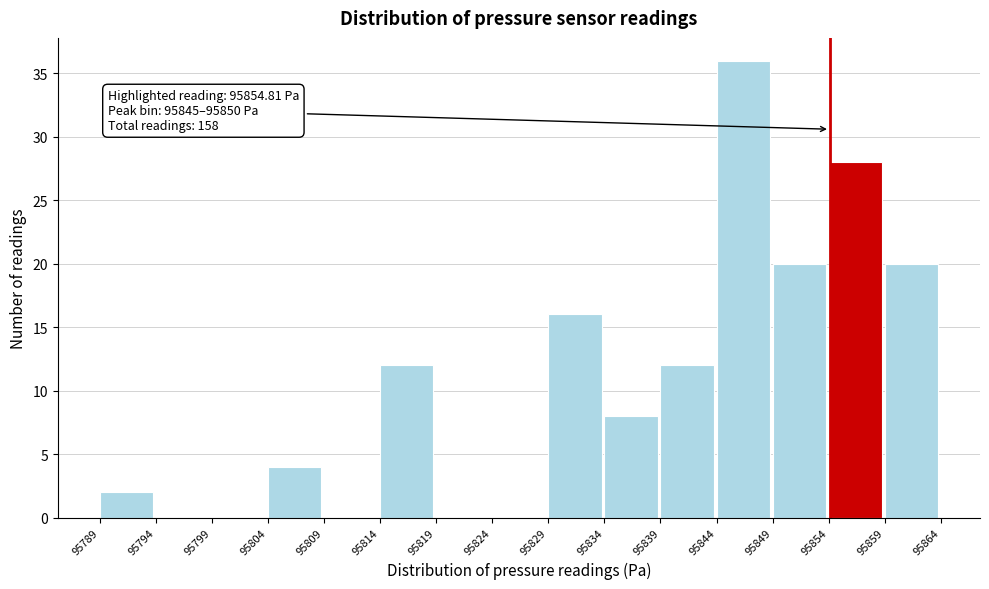

Which range on the x-axis has the tallest bar?

95844 to 95849